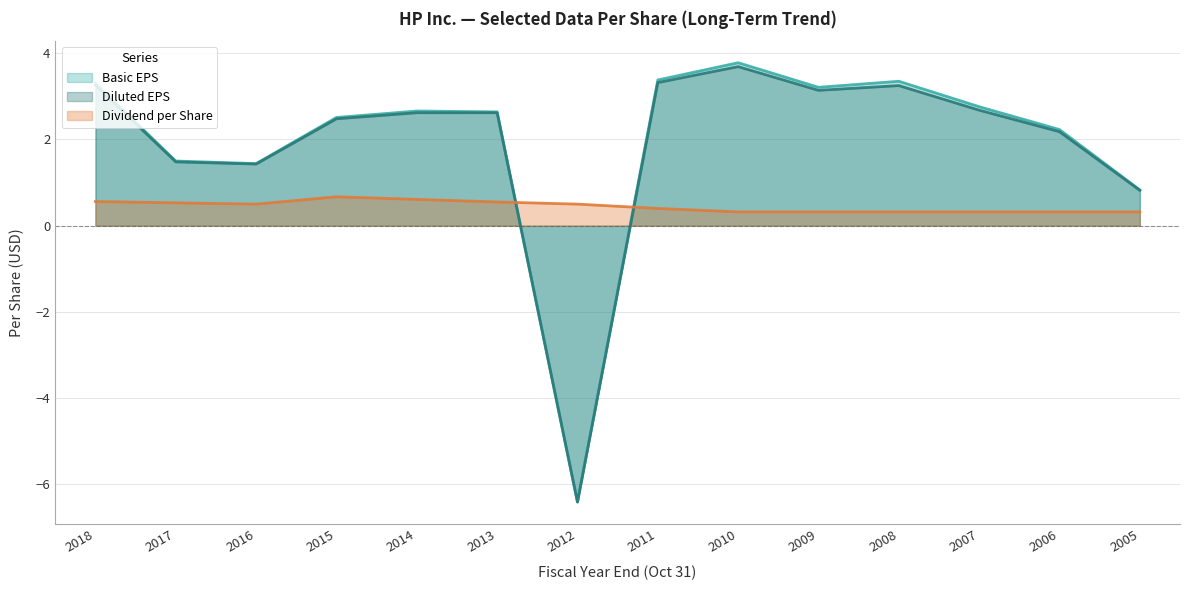

Which series has the largest range (max minus min)?

Basic EPS